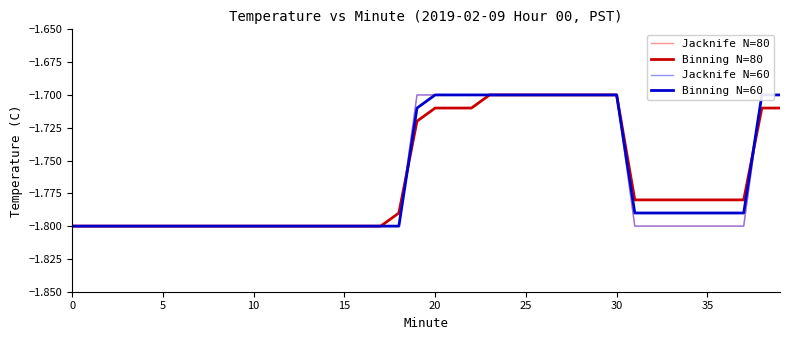

What is the difference between the maximum and second lowest values in the Binning N=80 series?

0.1